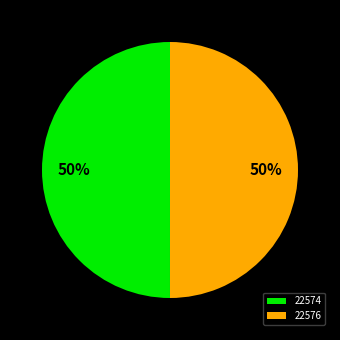

Combined, do 22576 and 22574 account for over 50%?

Yes